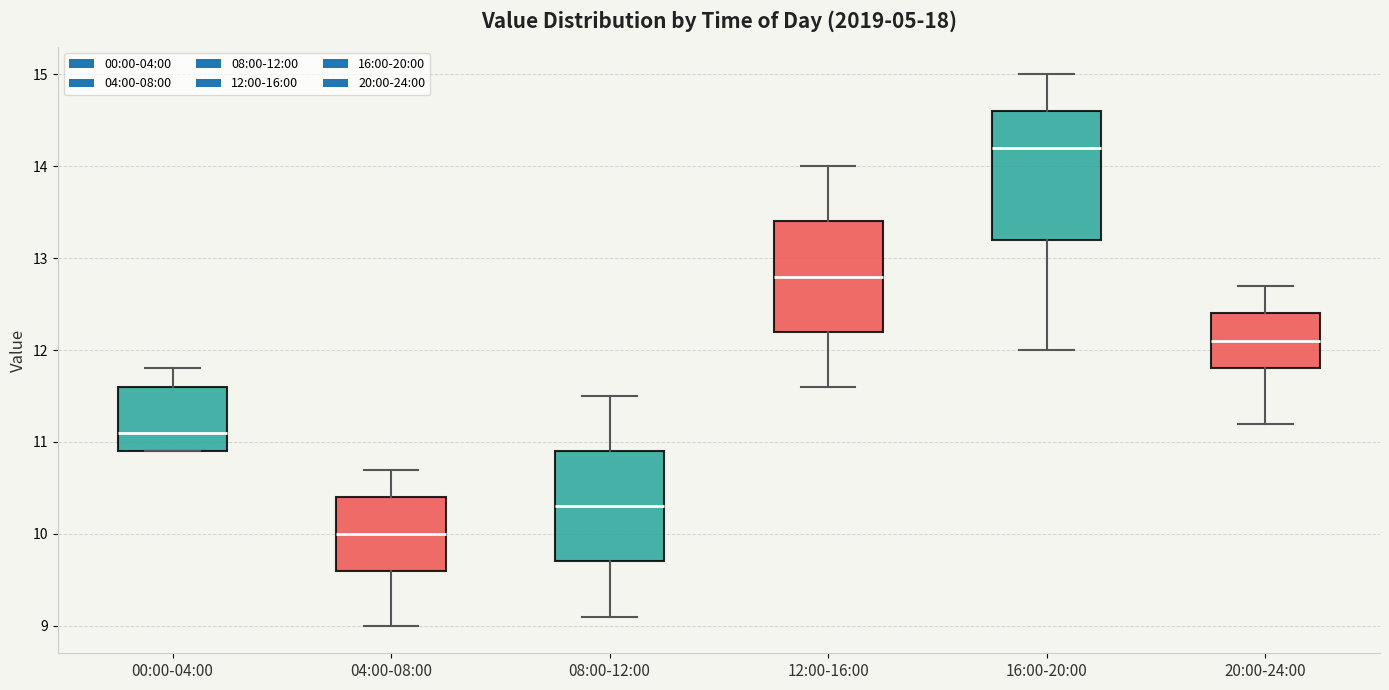

Where does the upper whisker of the box for 12:00-16:00 end on the y-axis? The values are not printed on the chart, so give them approximately, as read against the axis.

14.0